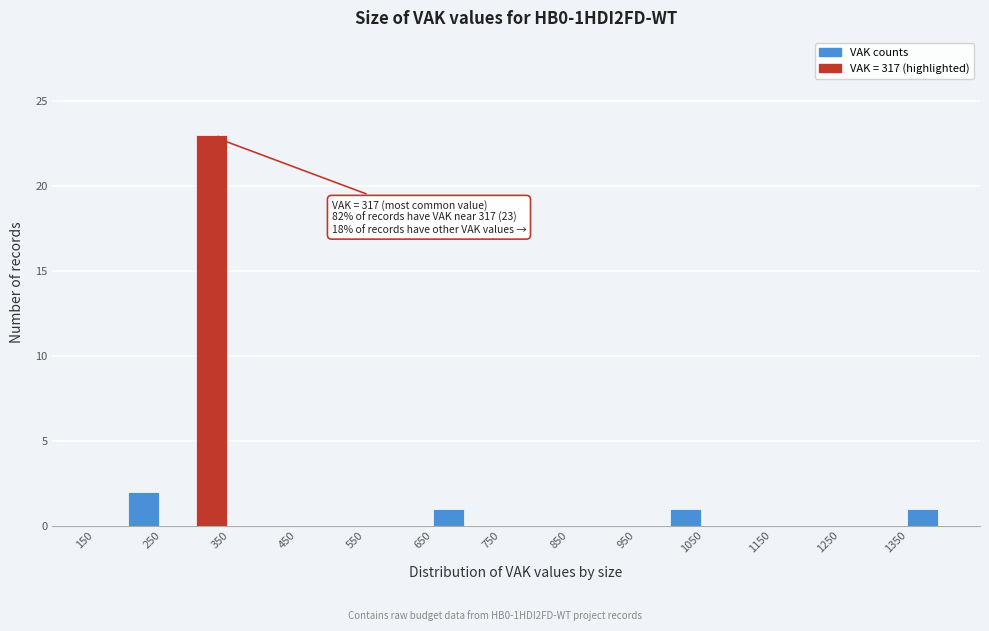

Which range on the x-axis has the tallest bar?

300 to 350